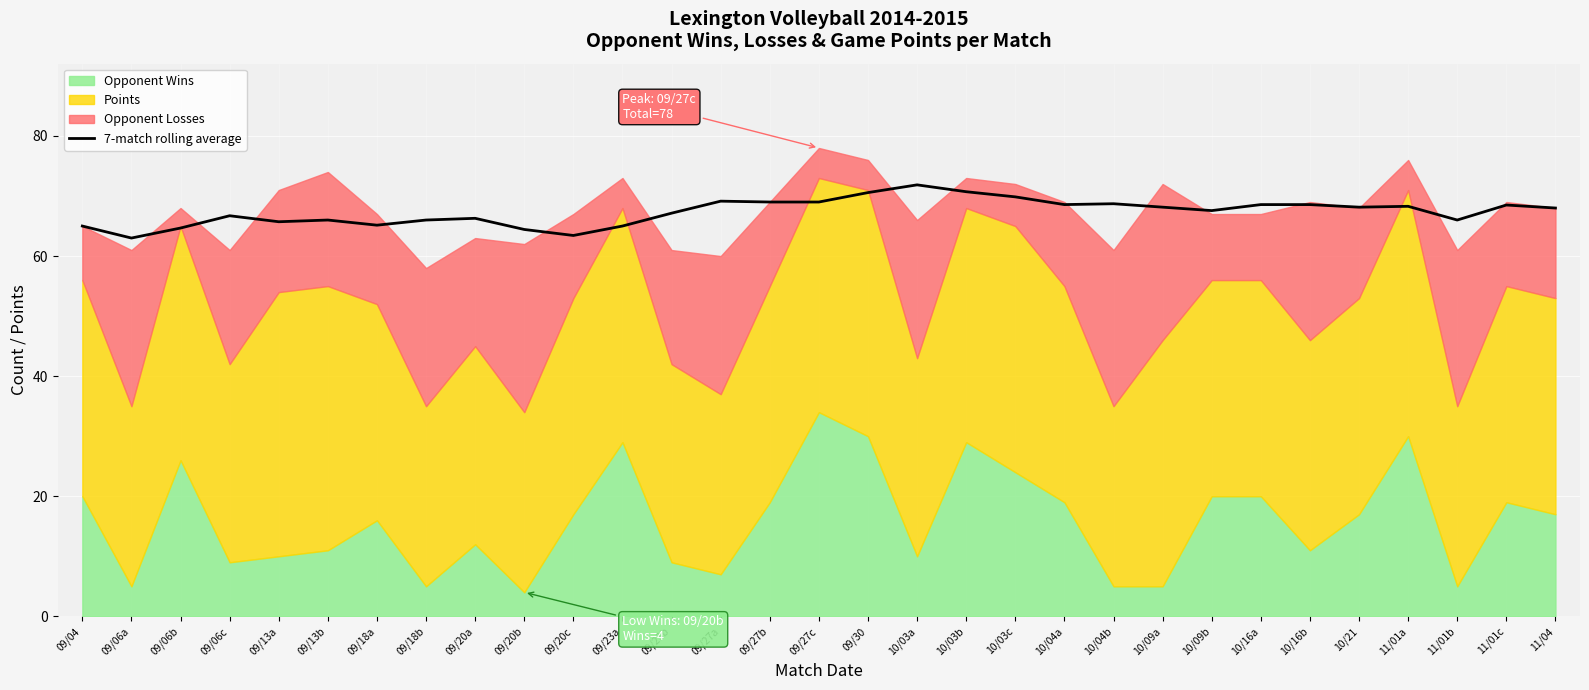

True or false: 7-match rolling average has a value of 35.8 at 09/18a.

False